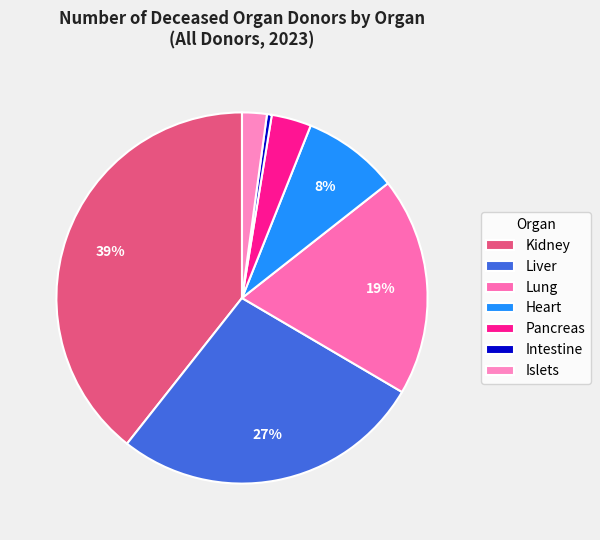

To the nearest percent, what is the average slice percentage?

14%